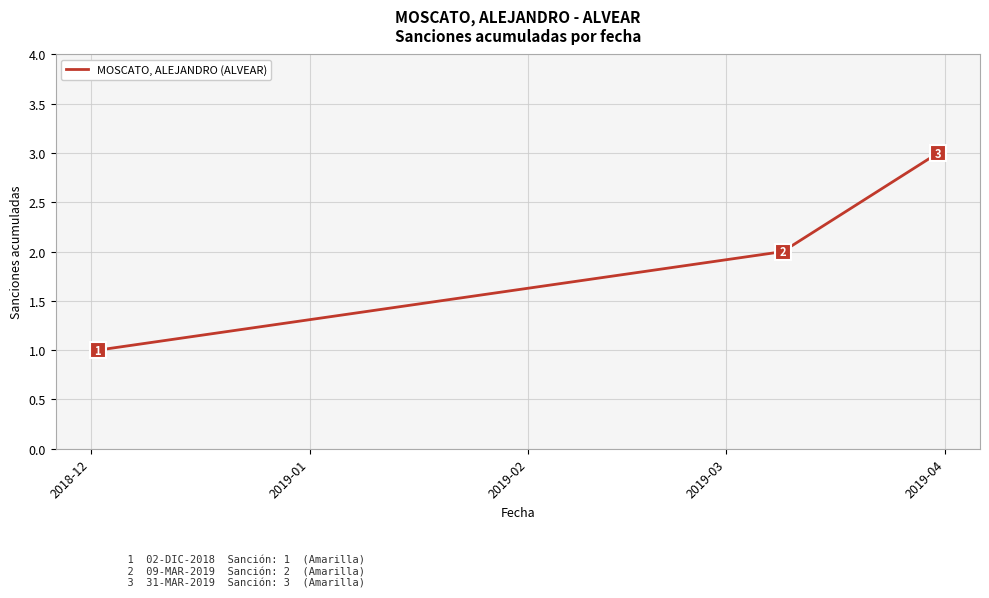

What is the sum of all values?

6